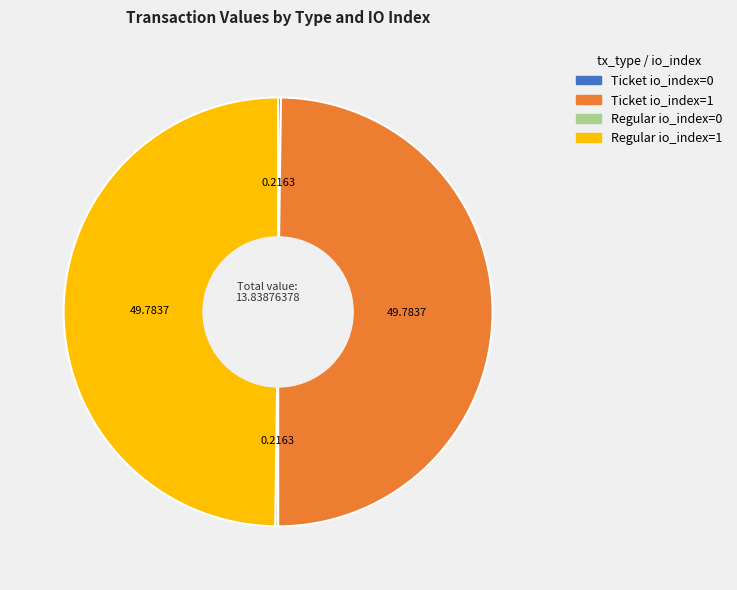

The Ticket io_index=1 slice represents 50% of the pie. True or false?

True